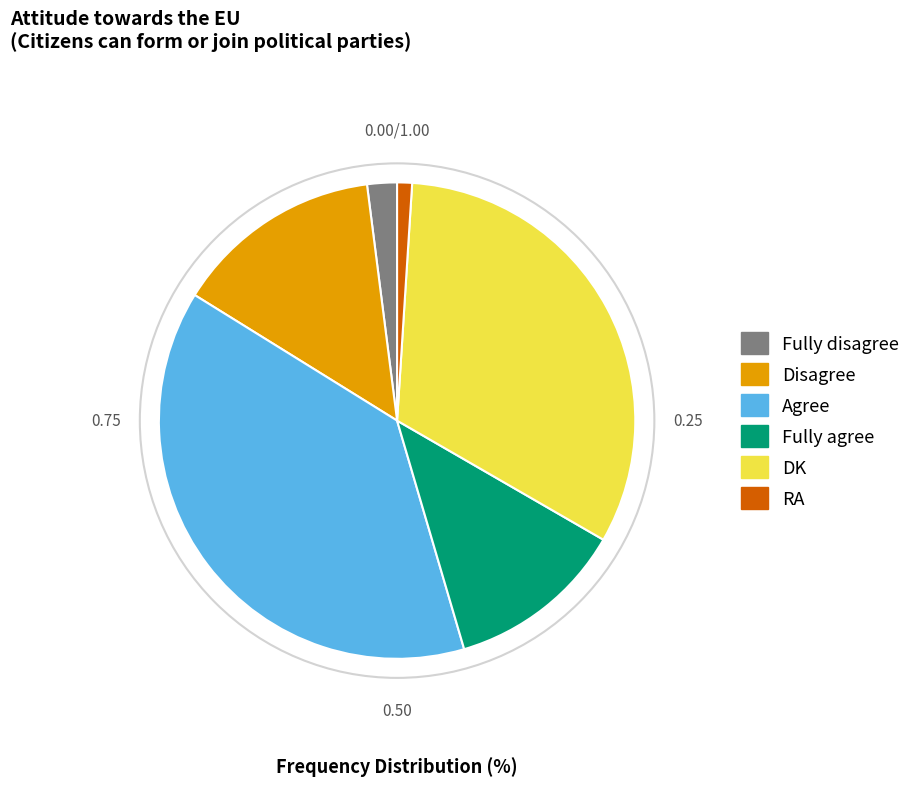

What is the largest slice in the pie chart?

Agree